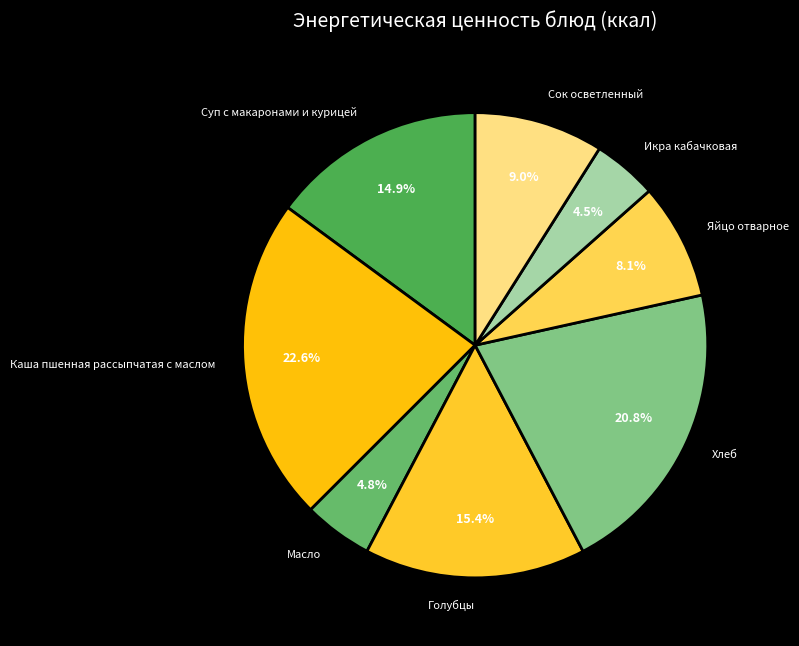

What is the ratio of the value at Масло to the value at Яйцо отварное?

0.6